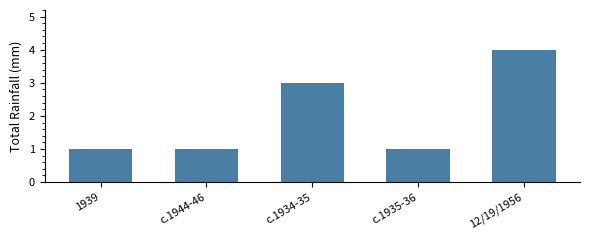

The value at c.1944-46 is 1. True or false?

True